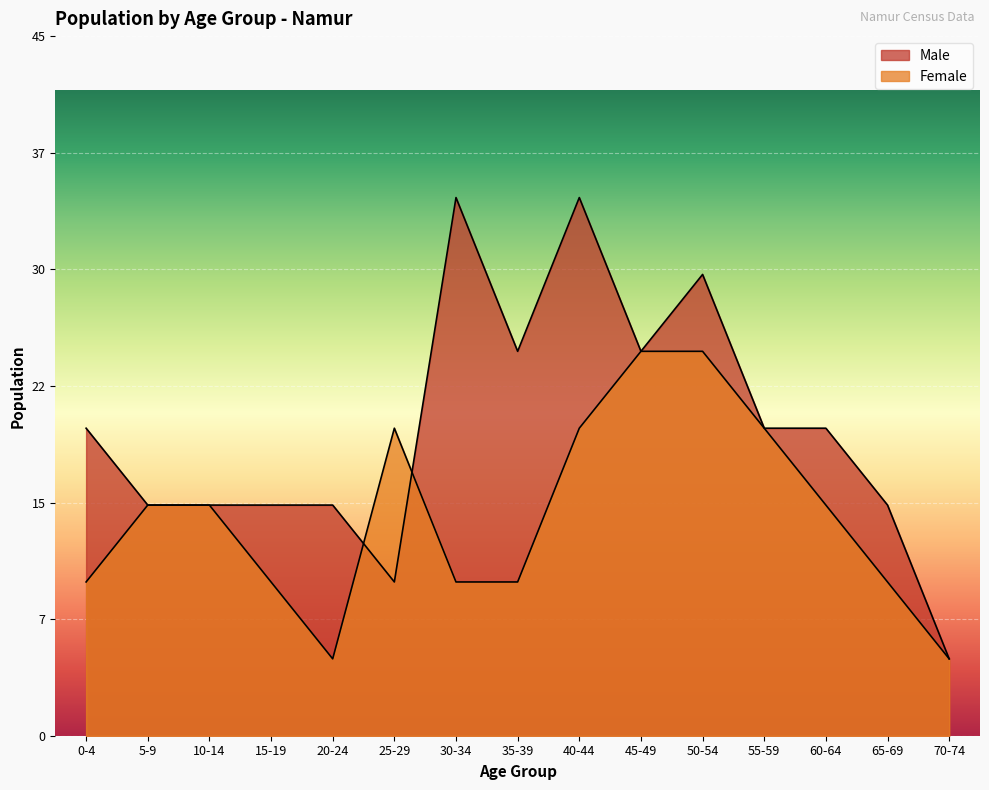

The value of Male at 65-69 is 20. True or false?

False